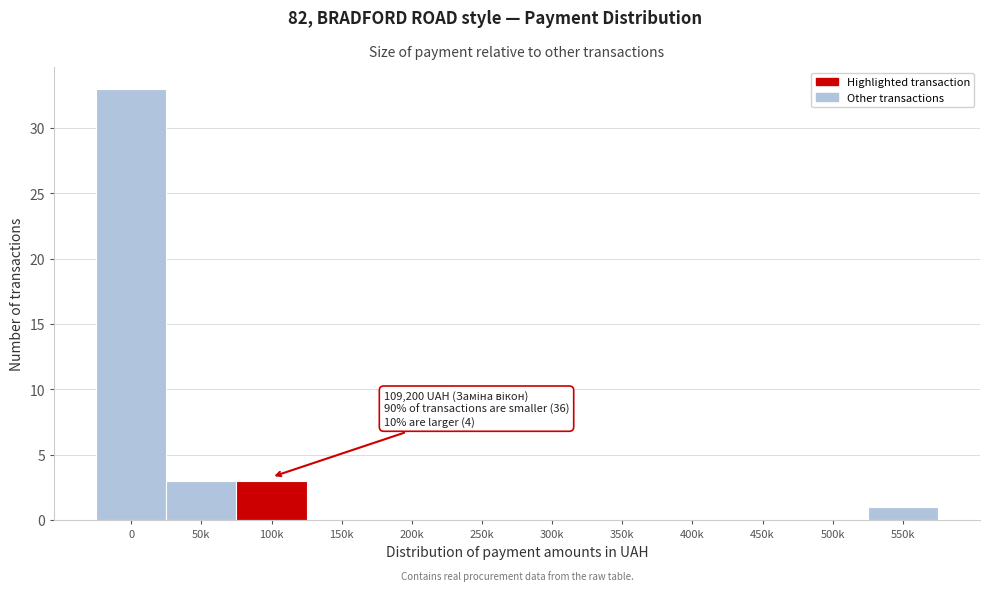

Reading left to right, what are all the values shown in this chart?

0=33	50k=3	100k=3	150k=0	200k=0	250k=0	300k=0	350k=0	400k=0	450k=0	500k=0	550k=1